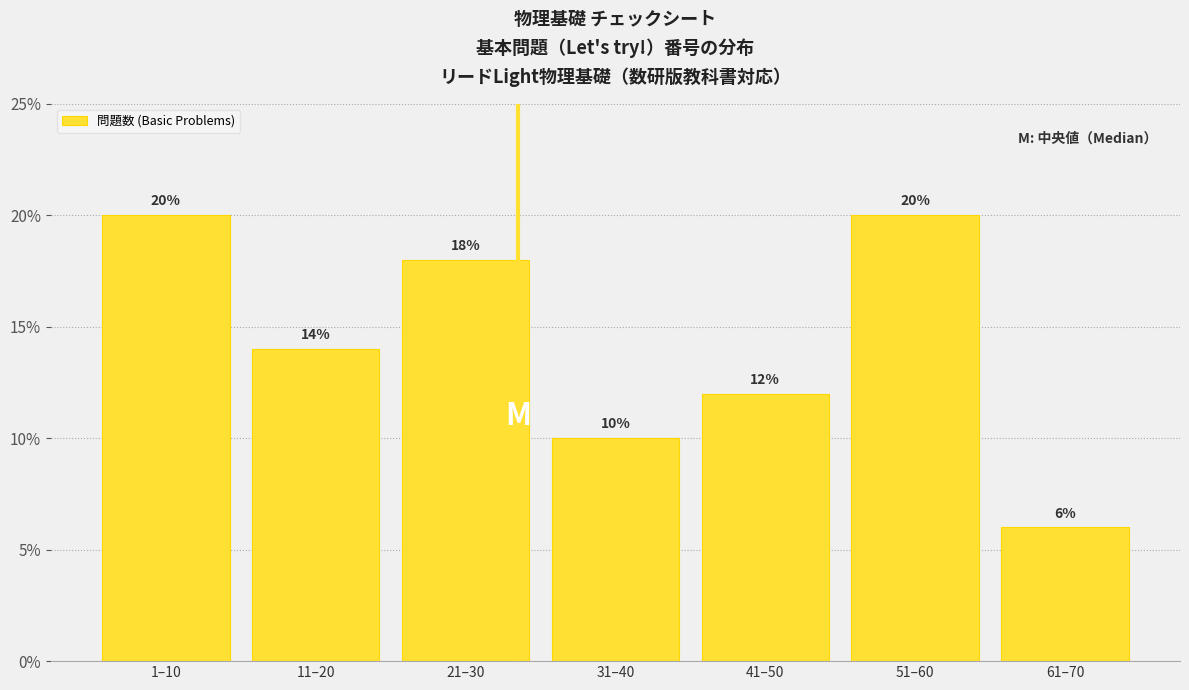

Reading left to right, extract all data points from this chart.

20.0	14.0	18.0	10.0	12.0	20.0	6.0